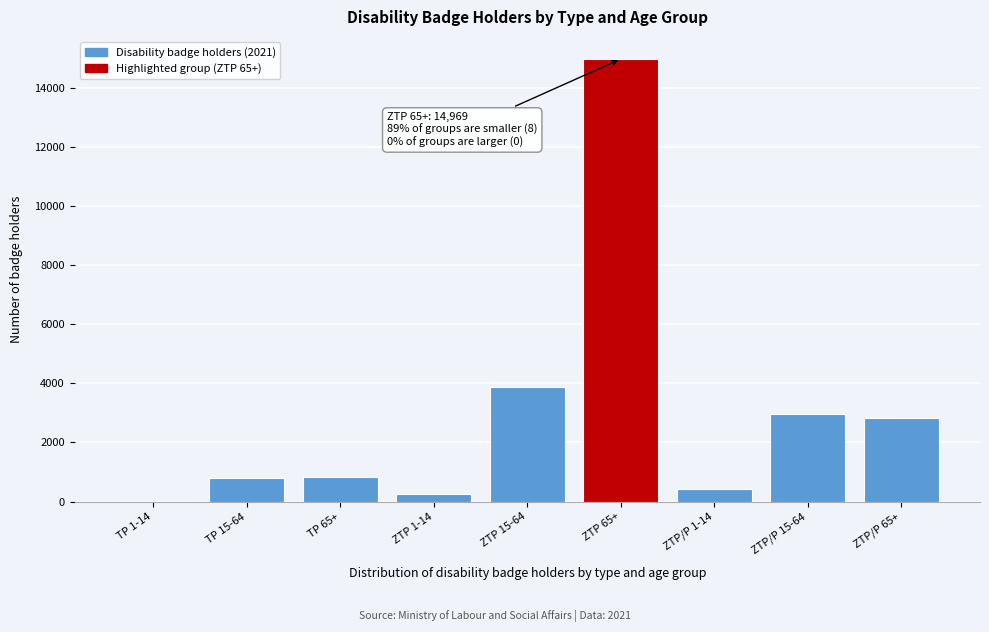

What is the change in value from ZTP 65+ to ZTP/P 65+?

-12150